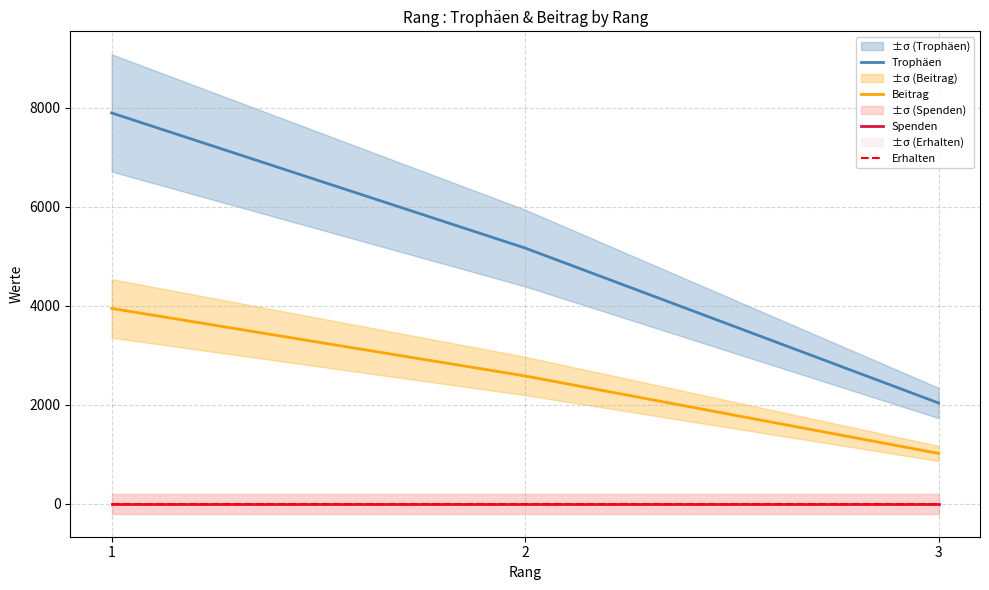

At which label does Trophäen reach its minimum?

3